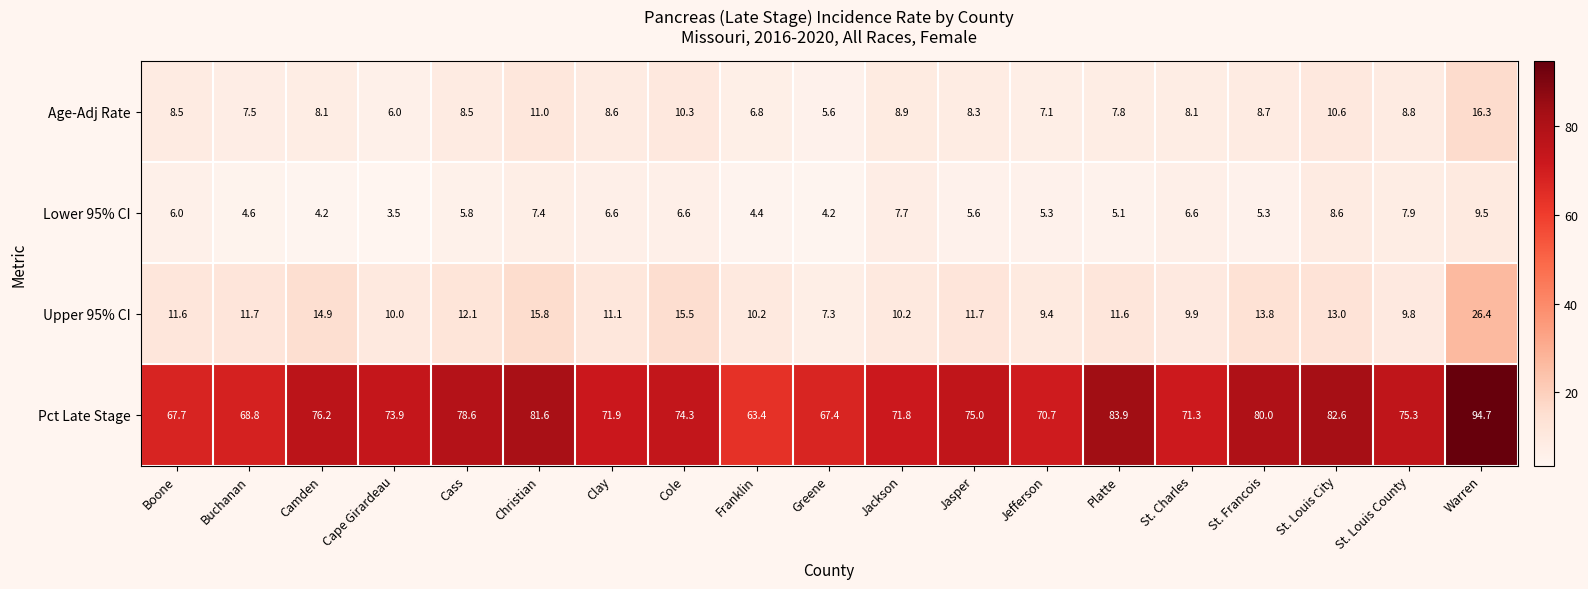

Rank the series by their maximum value, from lowest to highest.

Lower 95% CI, Age-Adj Rate, Upper 95% CI, Pct Late Stage